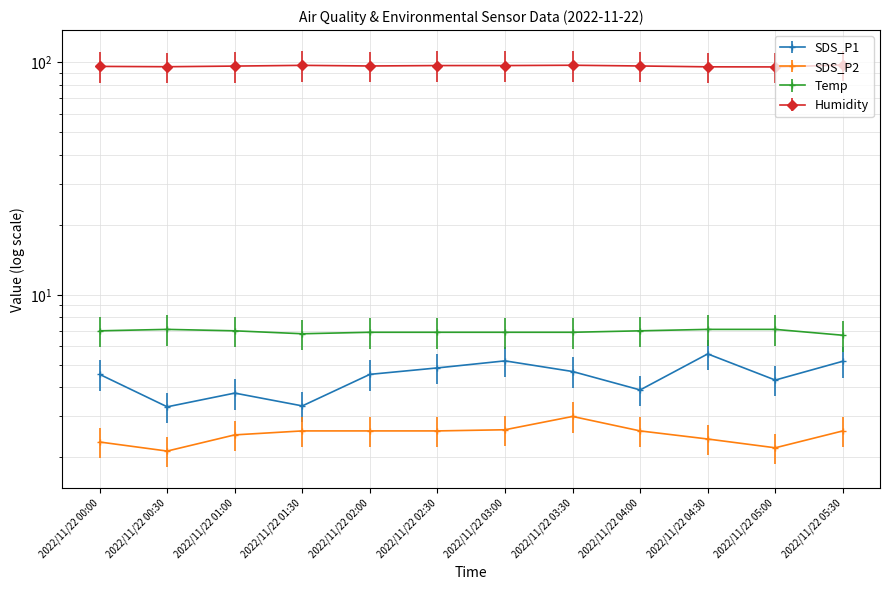

True or false: SDS_P1 and SDS_P2 intersect in this chart.

False